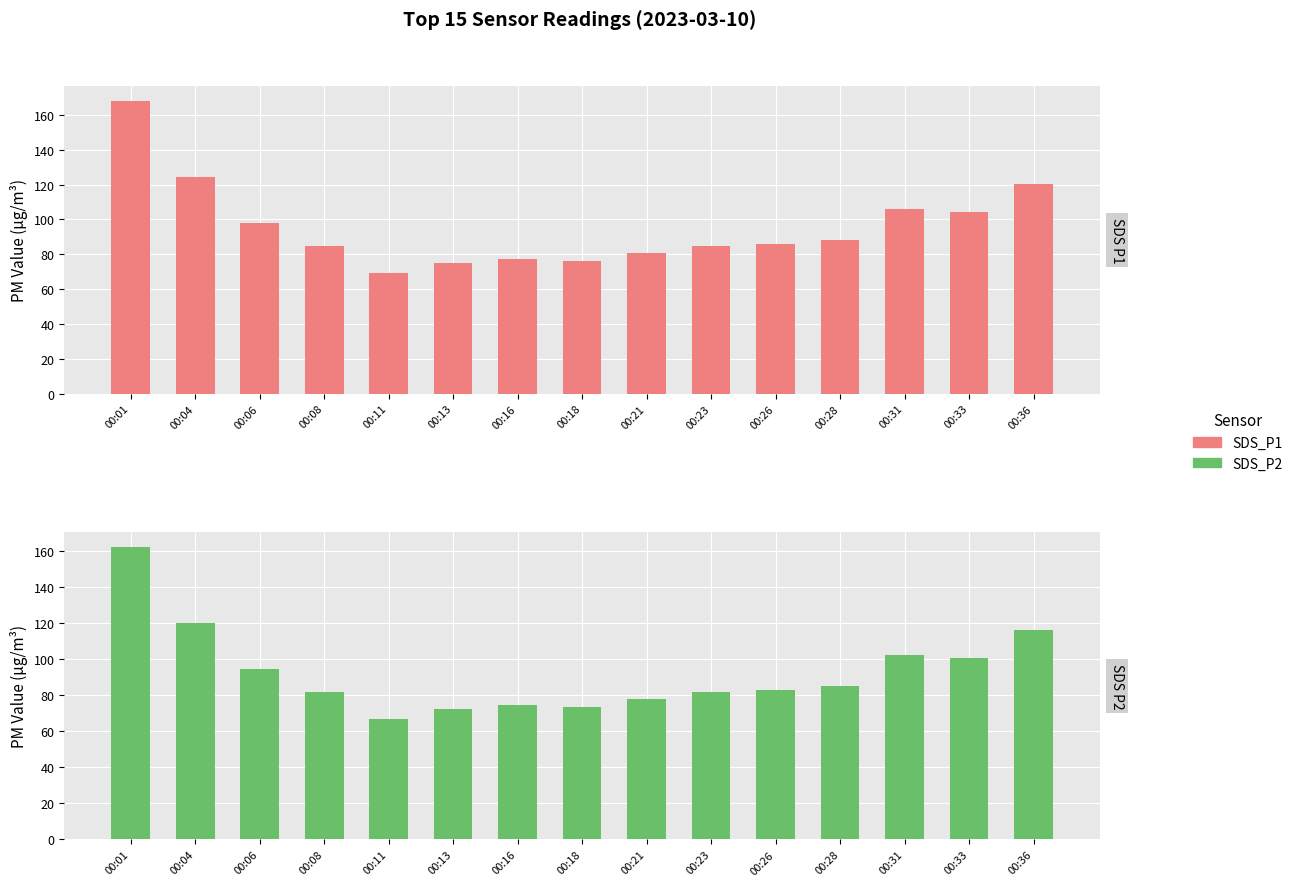

Is the value of SDS_P1 at 00:08 greater than the value of SDS_P2 at 00:06?

No